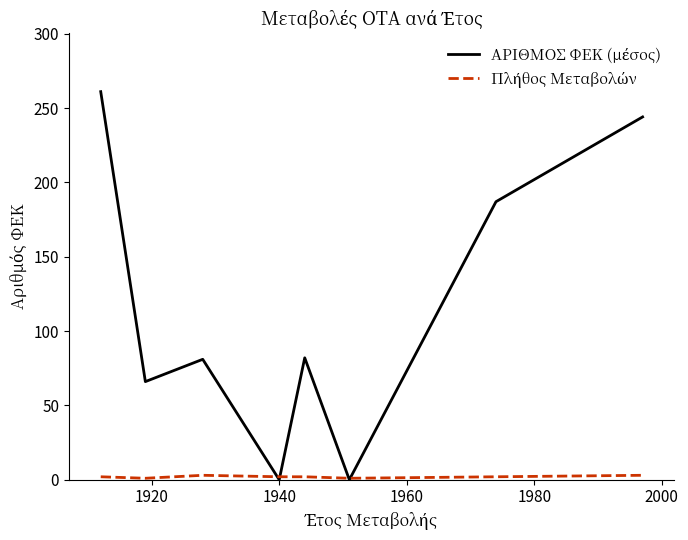

Does the chart display data point markers on the line(s)?

No